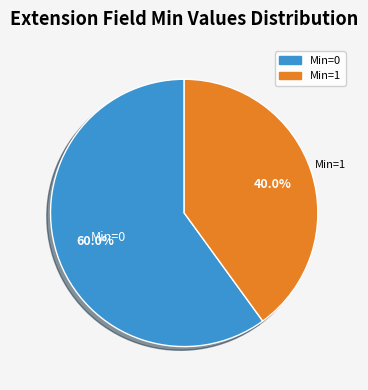

What is the smallest slice in the pie chart?

Min=1